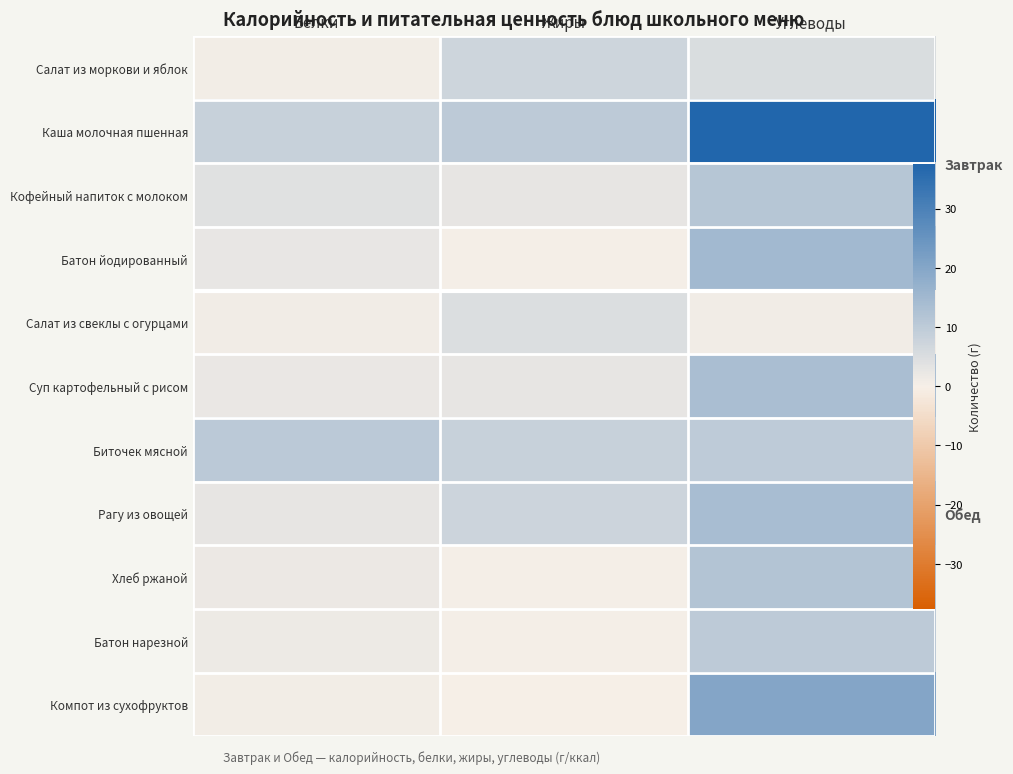

At how many categories does at least one series exceed 16?

1